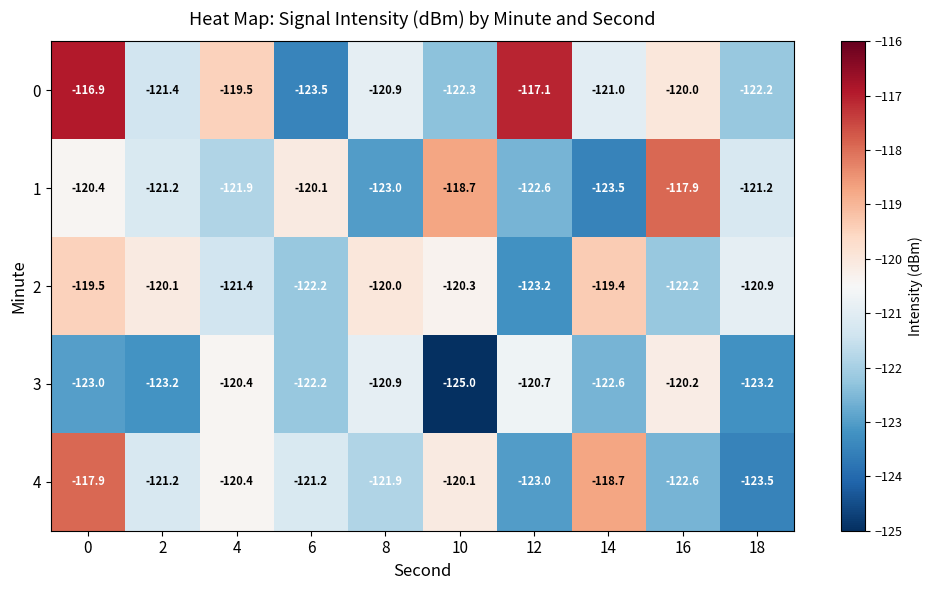

What is the sum of the 4 values at 10 and 2?

-241.3